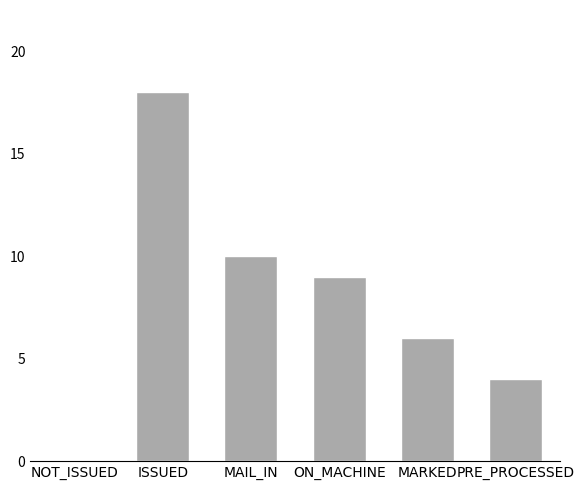

How many distinct data groups are displayed?

1